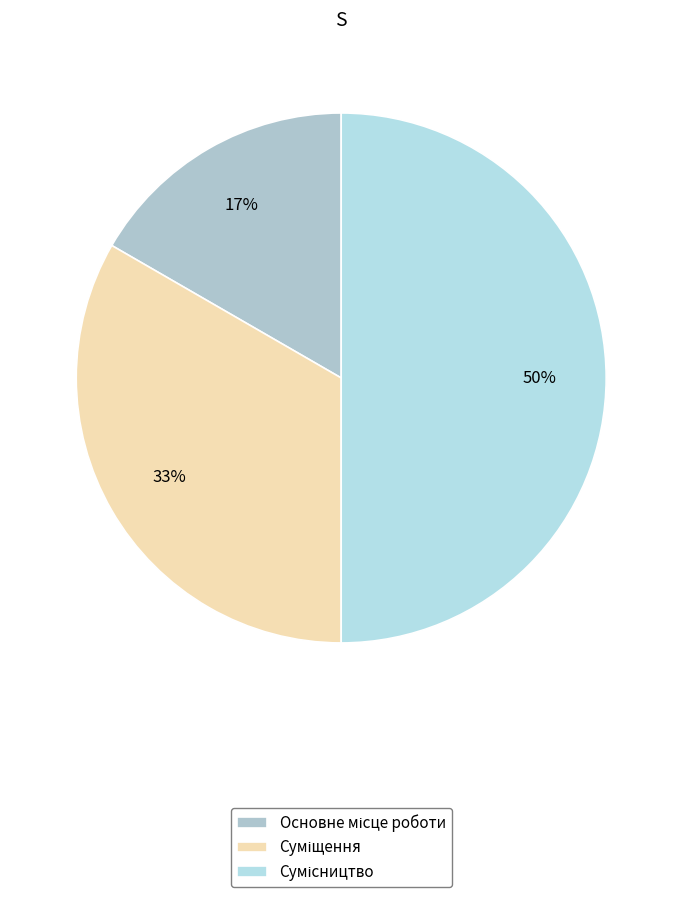

The Основне місце роботи slice represents 17% of the pie. True or false?

True